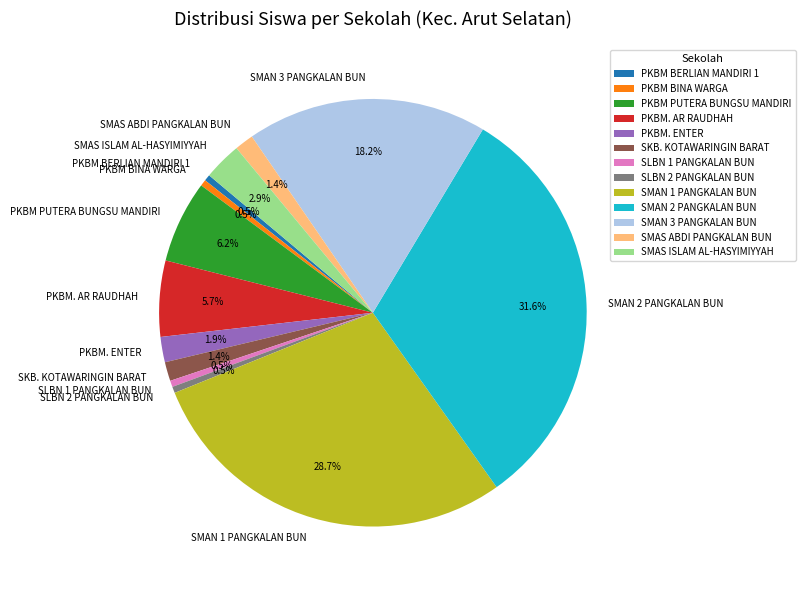

Between SMAS ABDI PANGKALAN BUN and PKBM BERLIAN MANDIRI 1, which is larger?

SMAS ABDI PANGKALAN BUN